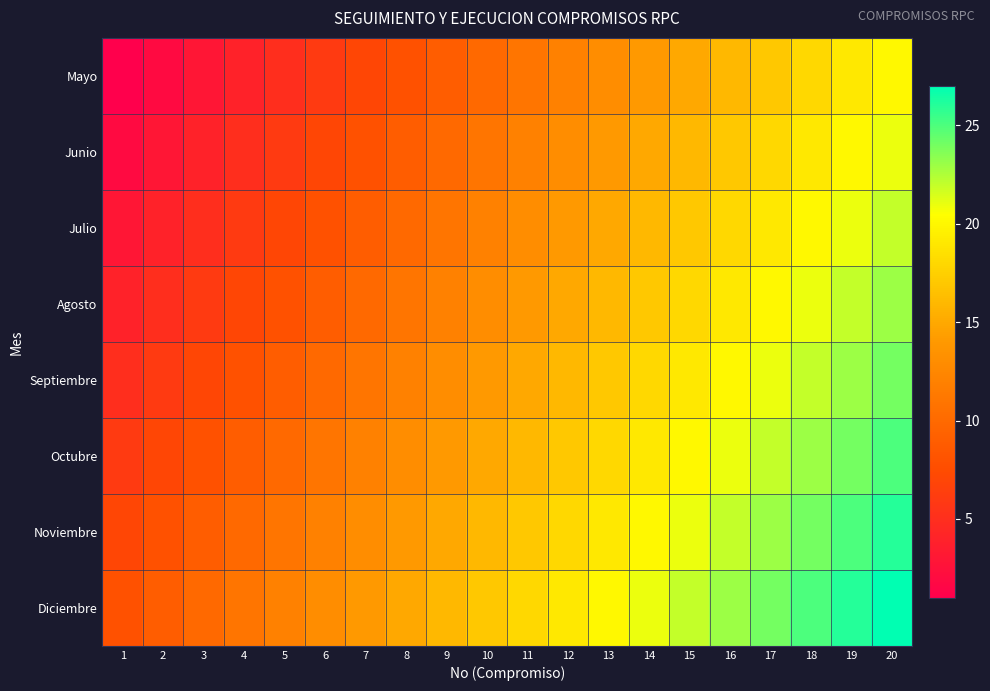

What is the total value across all series at 8?

92